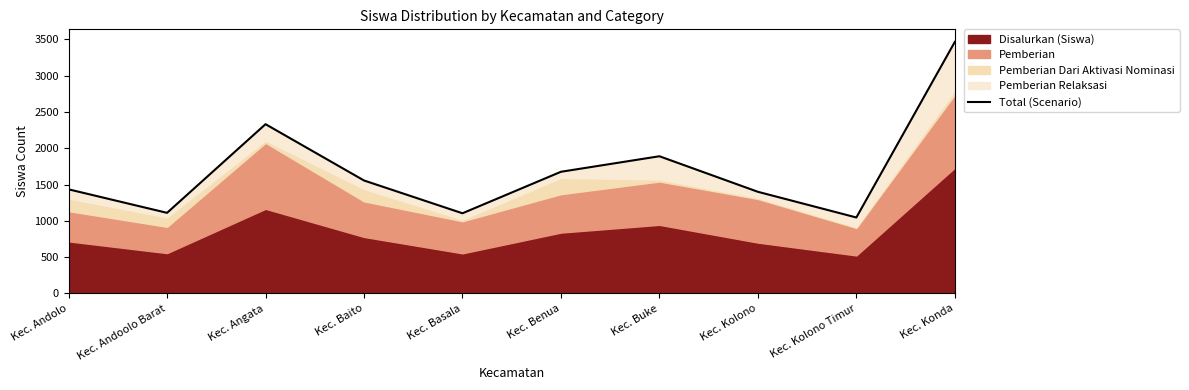

List the labels in order of value, largest first.

Kec. Konda, Kec. Angata, Kec. Buke, Kec. Benua, Kec. Baito, Kec. Andolo, Kec. Kolono, Kec. Andoolo Barat, Kec. Basala, Kec. Kolono Timur